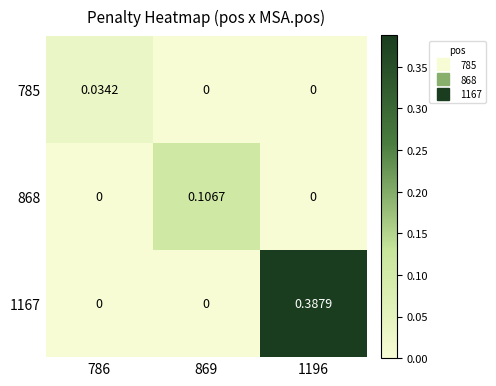

Is the value of 785 at 786 greater than the value of 1167 at 1196?

No